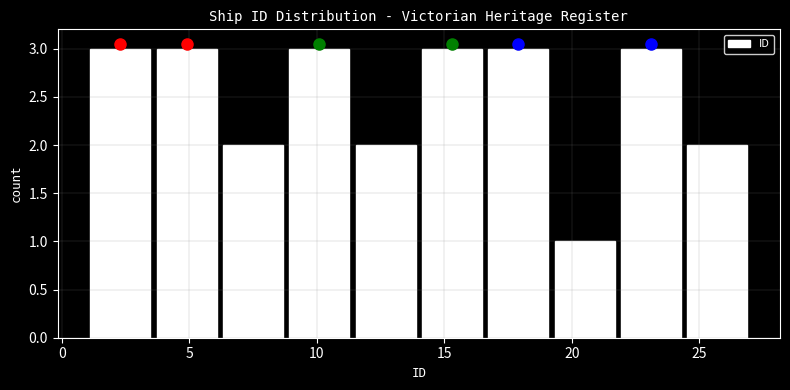

Reading left to right, transcribe this chart: for each bar, give the range it covers on the x-axis and its height. Neither the bar edges nor the heights are printed on the chart, so give them approximately, as read against the axes.

1.0 to 3.6: 3
3.6 to 6.2: 3
6.2 to 8.8: 2
8.8 to 11.4: 3
11.4 to 14.0: 2
14.0 to 16.6: 3
16.6 to 19.2: 3
19.2 to 21.8: 1
21.8 to 24.4: 3
24.4 to 27.0: 2